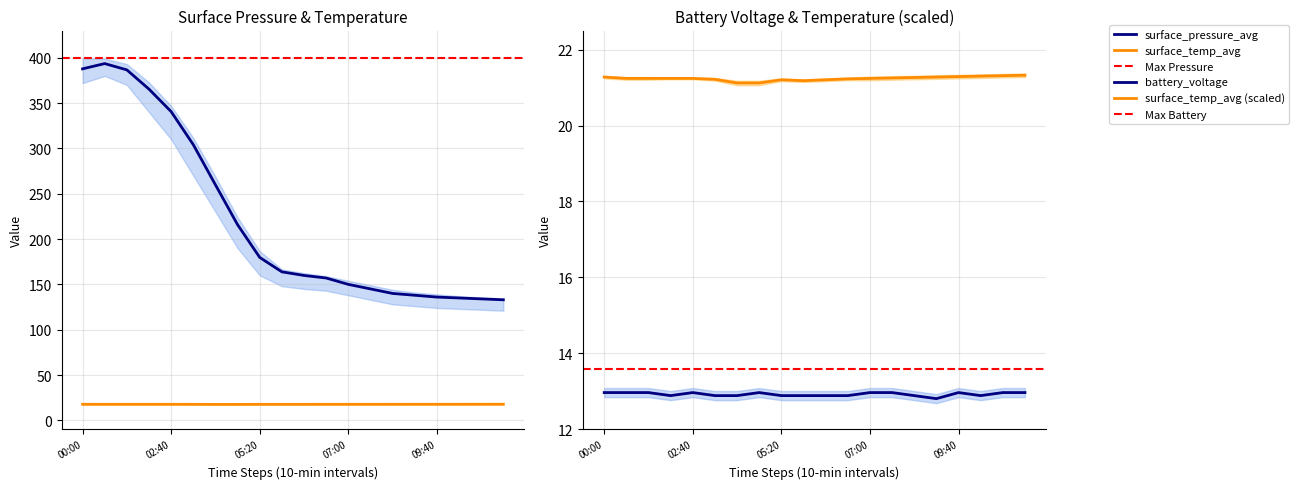

What is the difference between the maximum and minimum values in the surface_pressure_avg series?

260.6